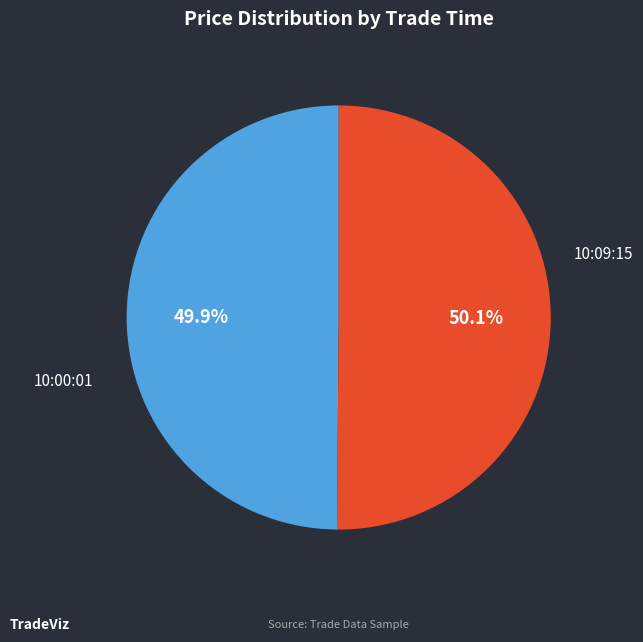

True or false: 10:09:15 accounts for 64% of the total.

False